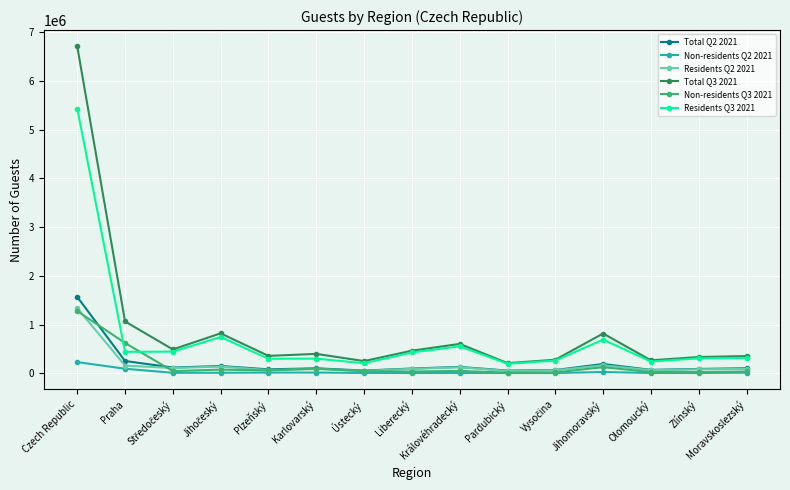

What is the label of the 2nd point from the right?

Zlínský